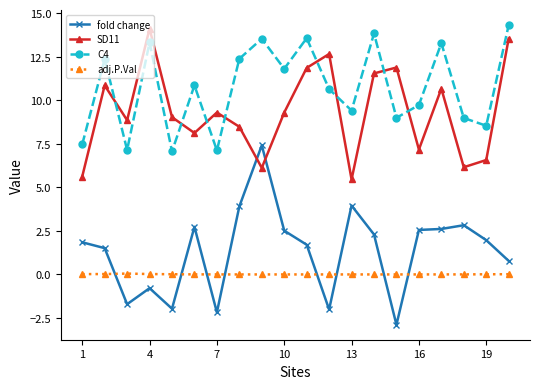

What is the value of the C4 point at the 7th from the left?

7.1